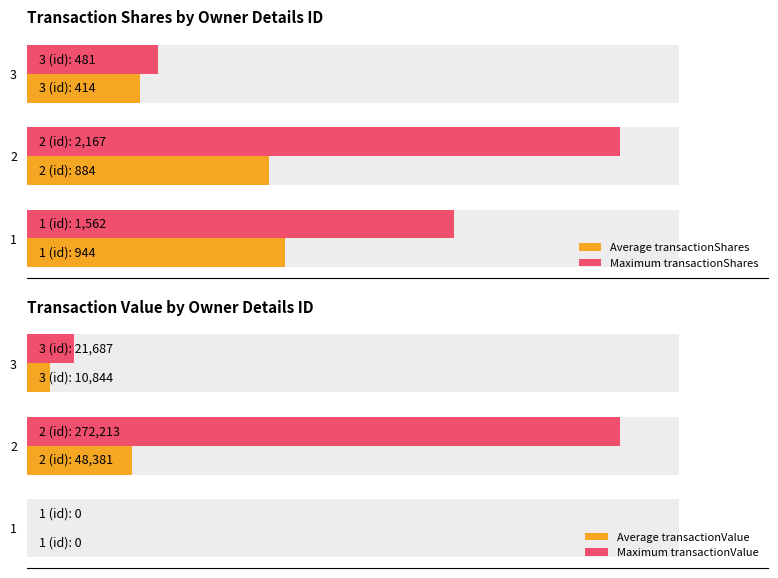

Count the number of categories in the chart.

3